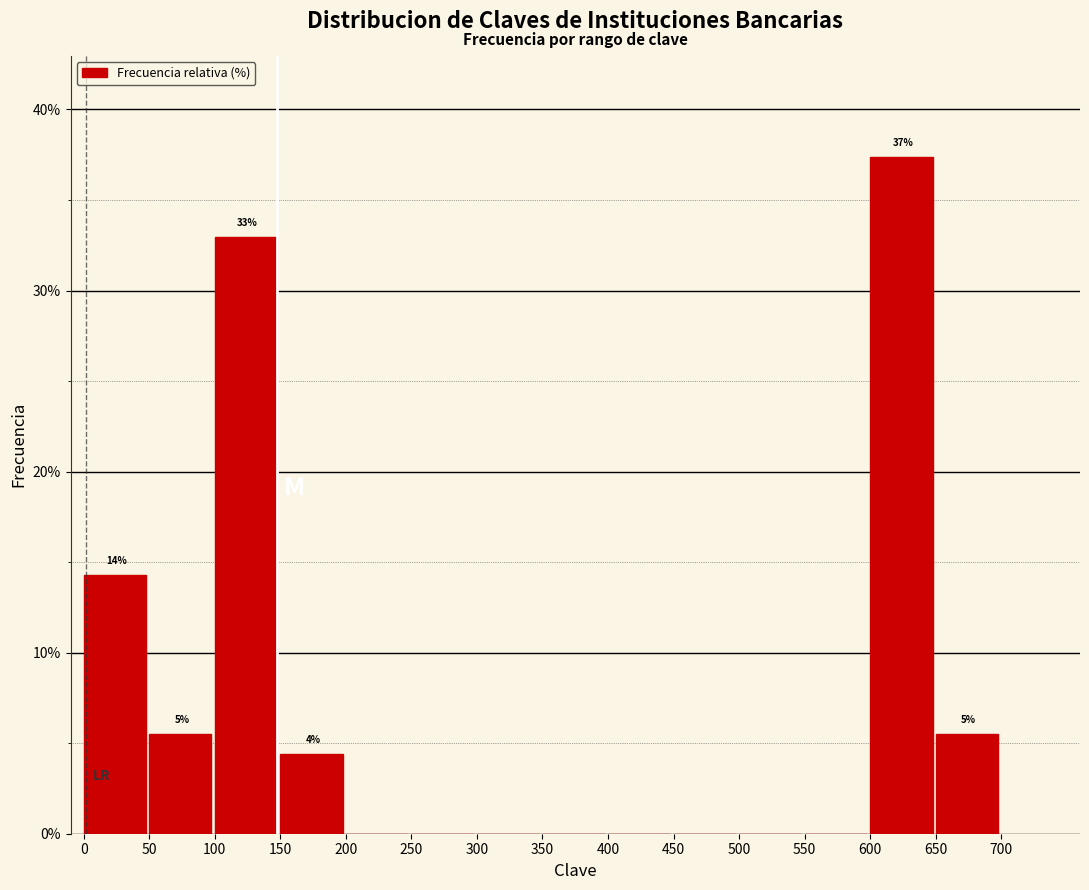

Which range on the x-axis has the tallest bar?

600 to 650